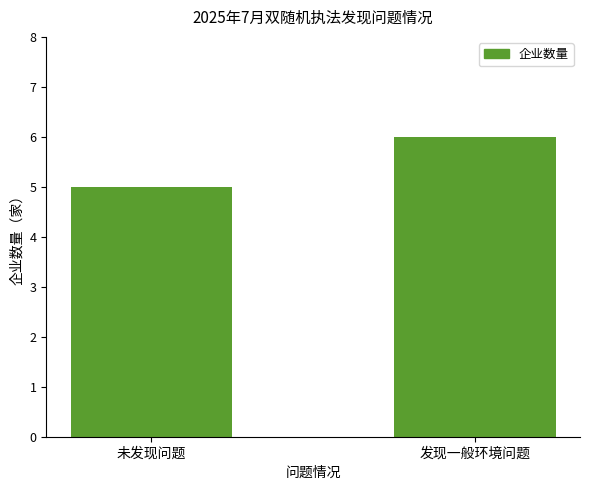

Rank the categories by value from lowest to highest.

未发现问题, 发现一般环境问题